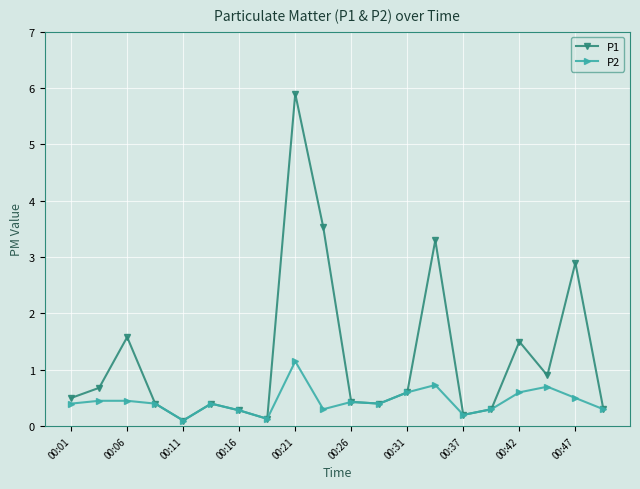

What is the value of the P2 point at the 12th from the left?

0.4